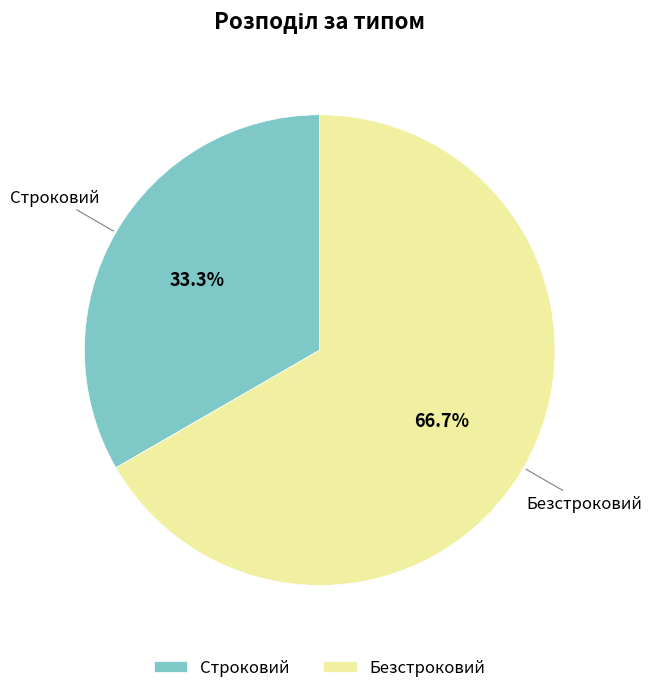

Which slice represents more than half of the pie?

Безстроковий